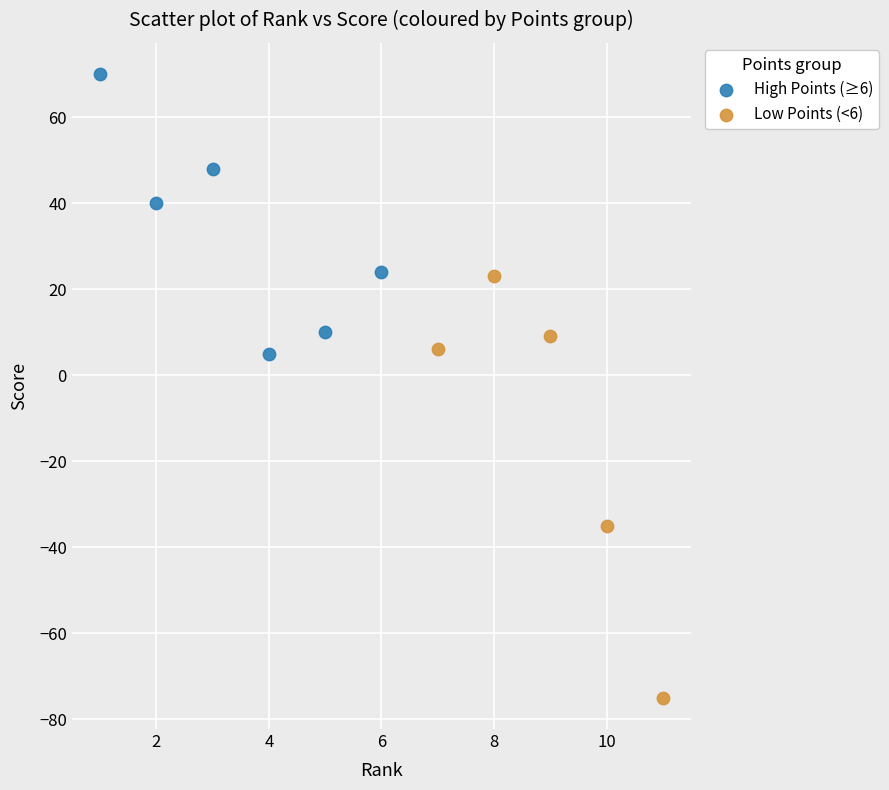

Which series contains the highest Y value?

High Points (≥6)